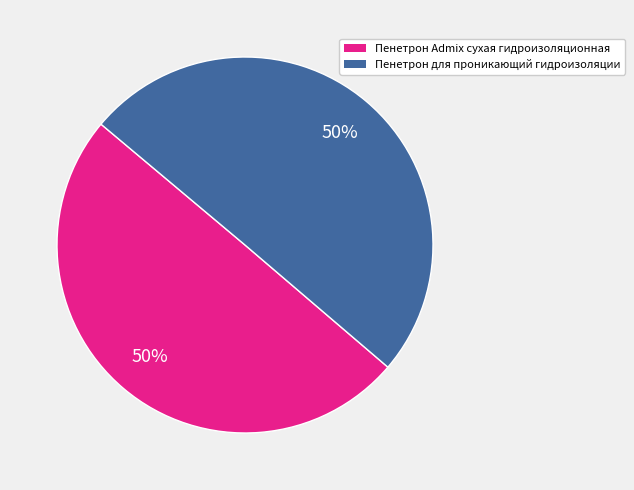

How many slices are in this pie chart?

2